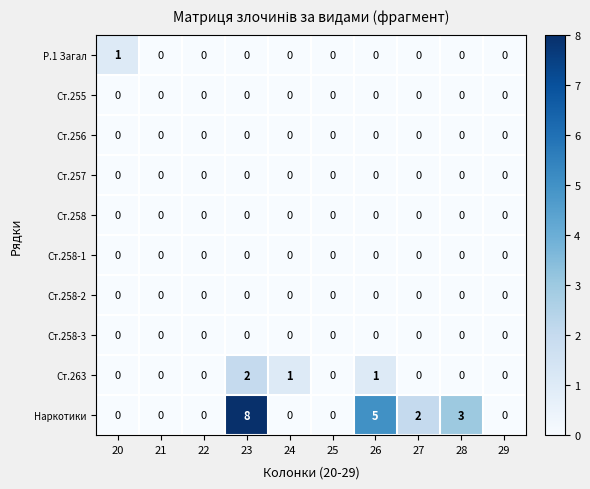

Which series has the largest range (max minus min)?

Наркотики